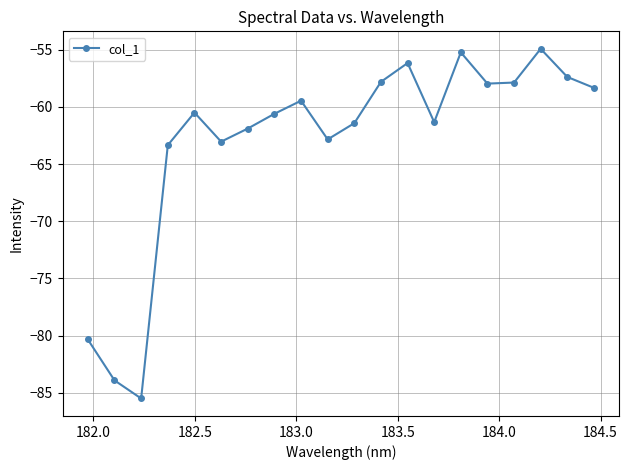

True or false: there are more than 0 points higher than both neighbors.

True